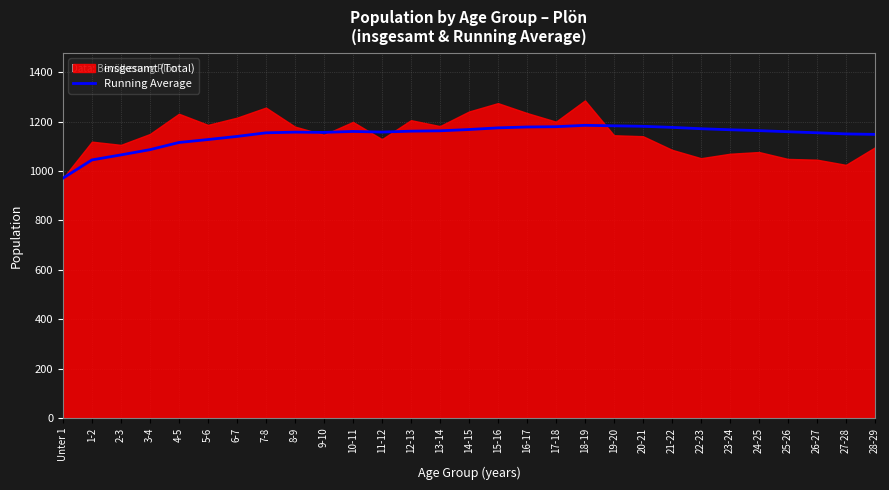

The value of Running Average at 6-7 is 1140.1. True or false?

True